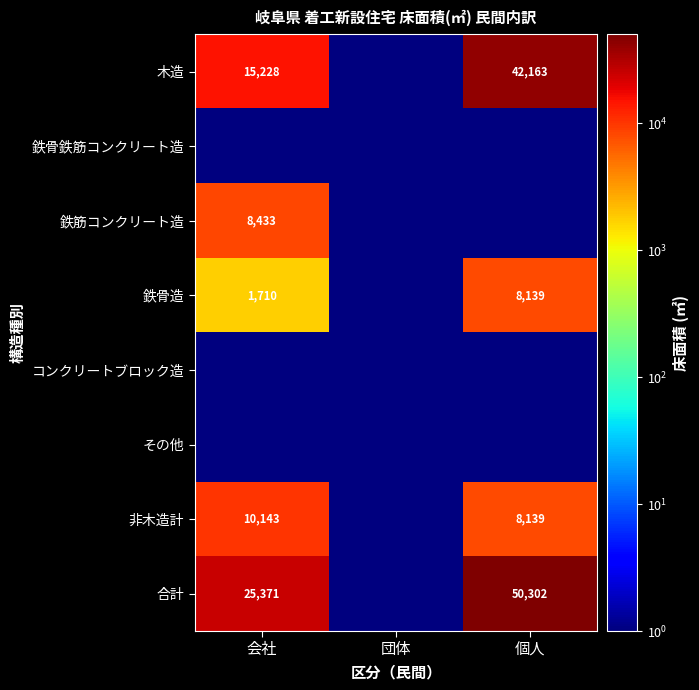

The 非木造計 series shows 10143.0 at 会社. True or false?

True